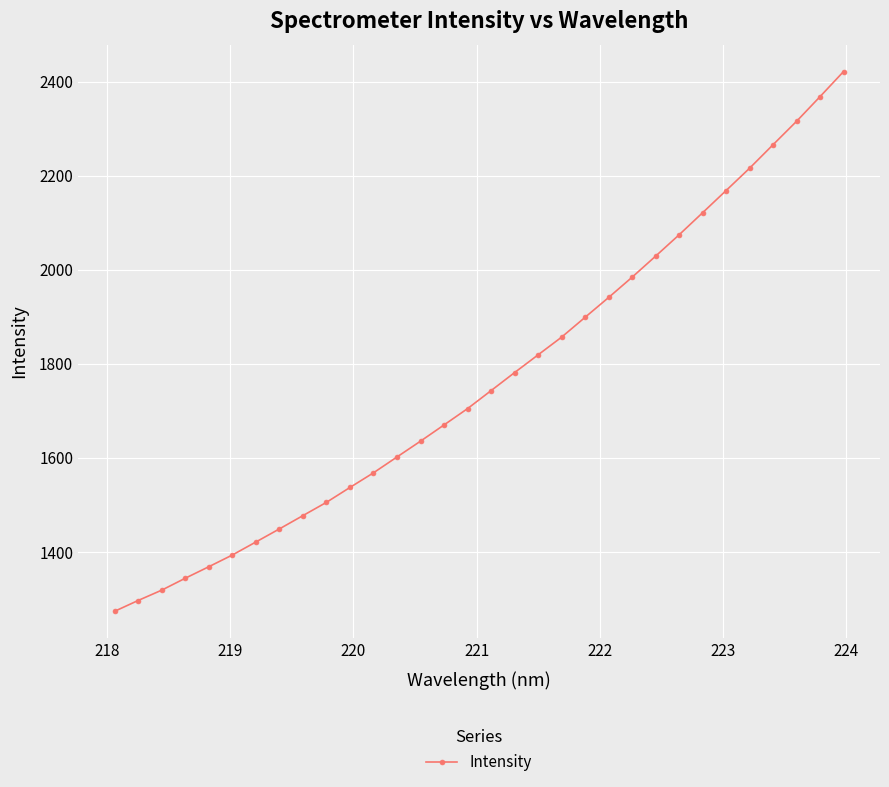

Does the chart display data point markers on the line(s)?

Yes